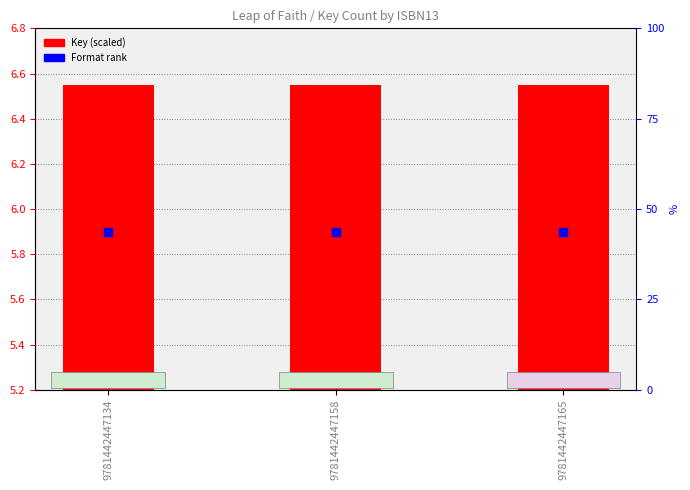

Is the value of Format rank at 9781442447158 greater than the value of Key (scaled) at 9781442447158?

No